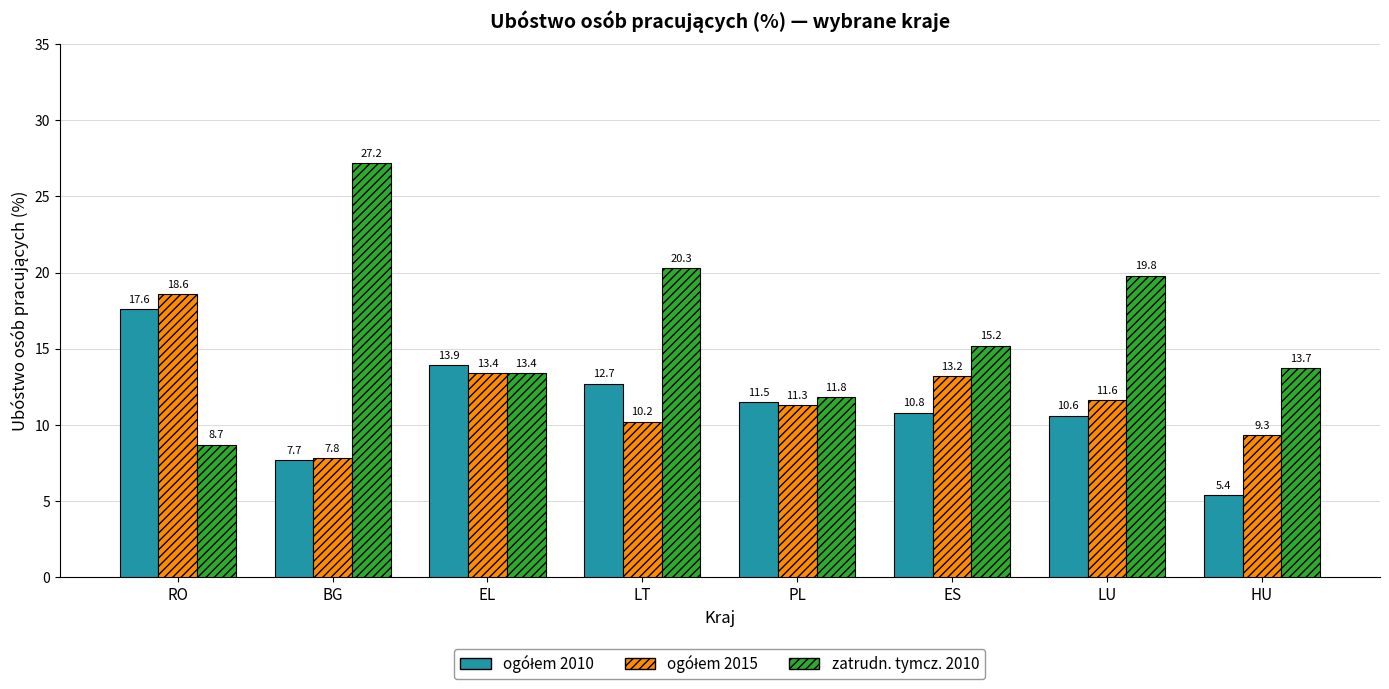

What is the spread (max minus min) of values at HU?

8.3